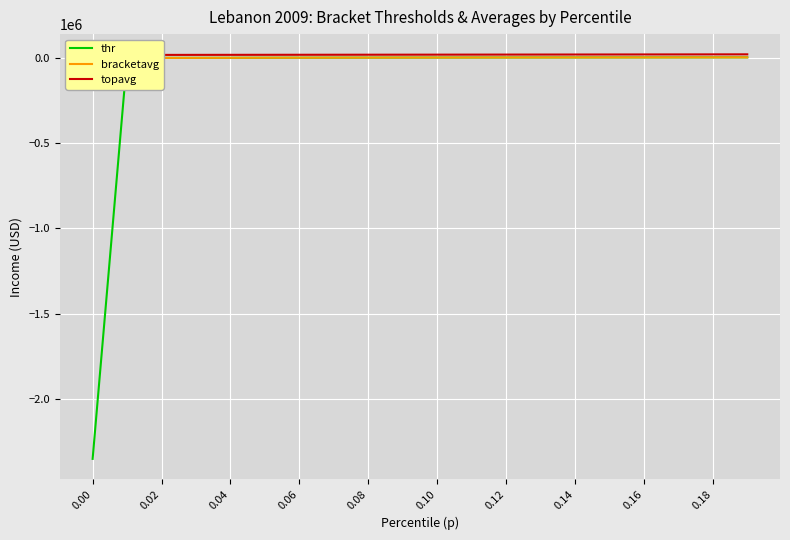

Rank the series by their maximum value, from lowest to highest.

thr, bracketavg, topavg